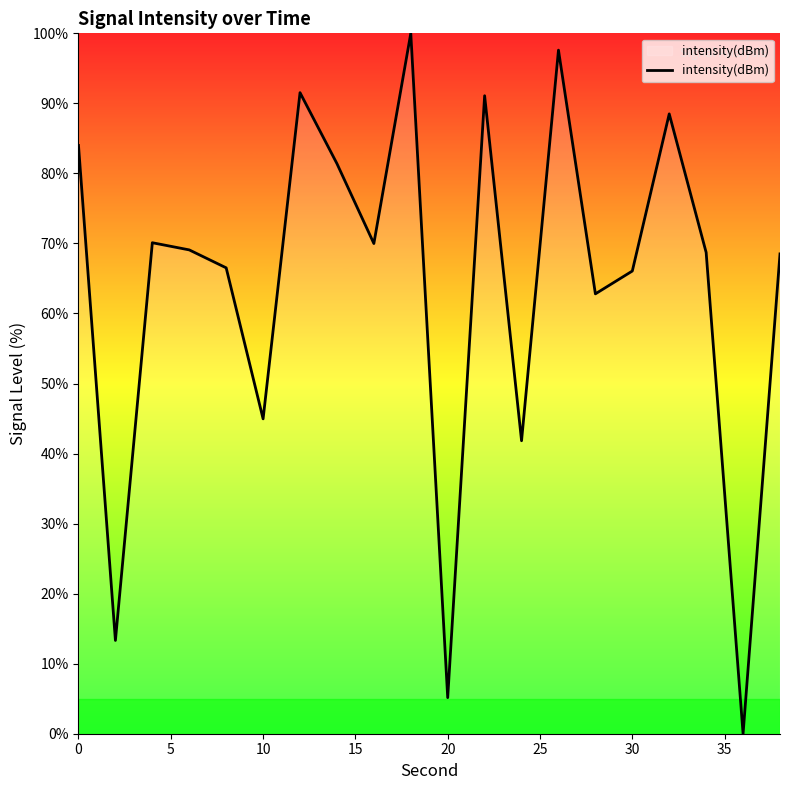

What is the difference between the maximum and minimum values?

100.0